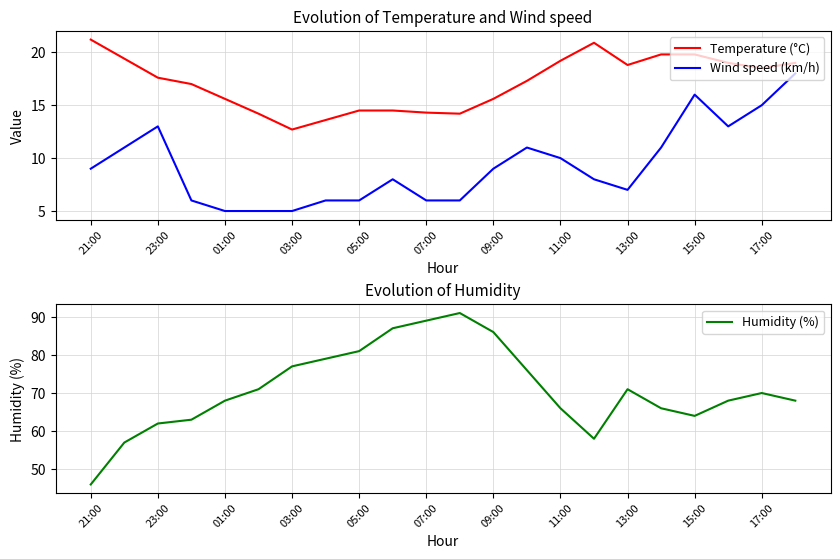

Reading left to right, extract all data points from this chart.

Temperature (°C): 21.2	19.4	17.6	17.0	15.6	14.2	12.7	13.6	14.5	14.5	14.3	14.2	15.6	17.3	19.2	20.9	18.8	19.8	19.8	19.0	18.5	19.0
Wind speed (km/h): 9.0	11.0	13.0	6.0	5.0	5.0	5.0	6.0	6.0	8.0	6.0	6.0	9.0	11.0	10.0	8.0	7.0	11.0	16.0	13.0	15.0	18.0
Humidity (%): 46.0	57.0	62.0	63.0	68.0	71.0	77.0	79.0	81.0	87.0	89.0	91.0	86.0	76.0	66.0	58.0	71.0	66.0	64.0	68.0	70.0	68.0